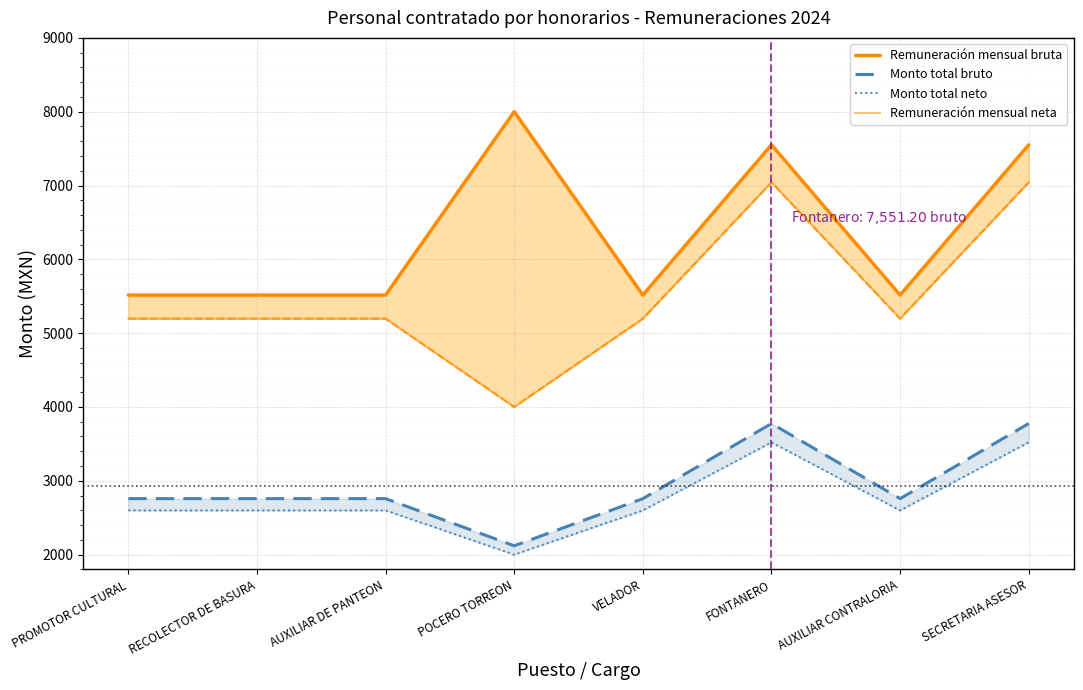

At which label does Monto total bruto reach its minimum?

POCERO TORREON